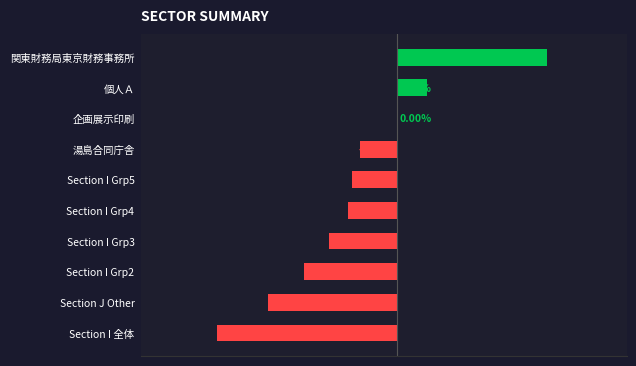

Between 企画展示印刷 and Section J Other, which is larger?

企画展示印刷